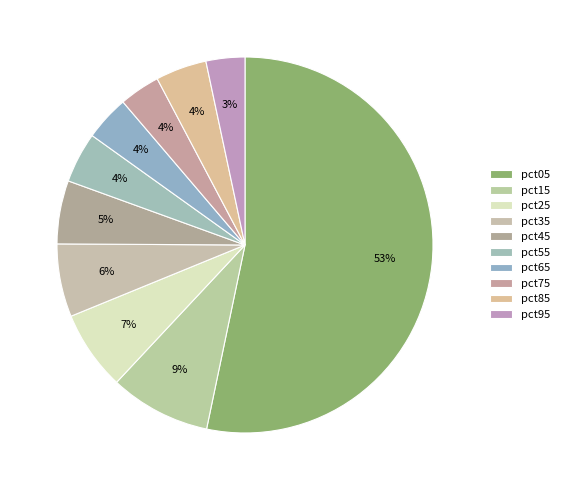

The pct15 slice represents 17% of the pie. True or false?

False